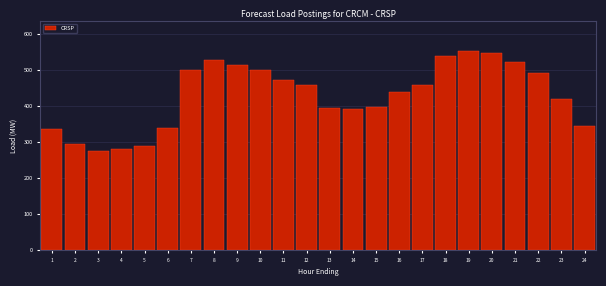

What is the maximum value shown in the chart?

554